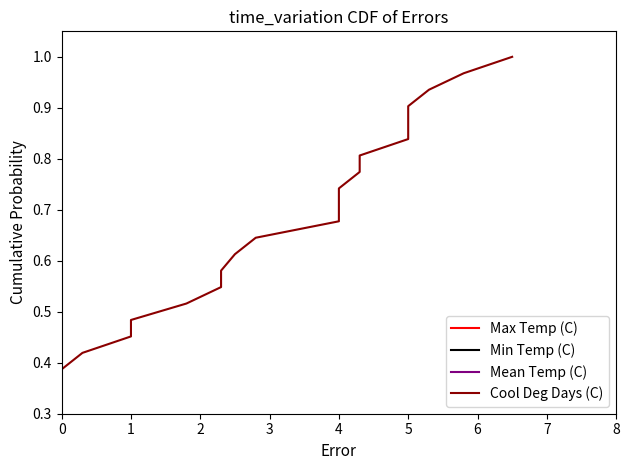

The Max Temp (C) series shows 0.1 at 1. True or false?

False